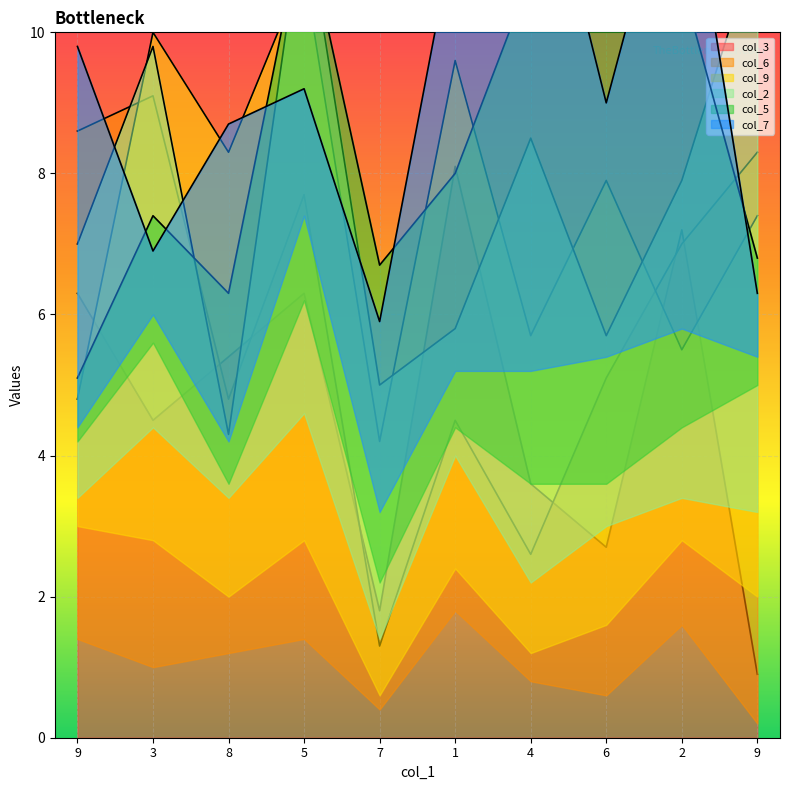

Between 8 and 6, which series saw the biggest shift?

col_5